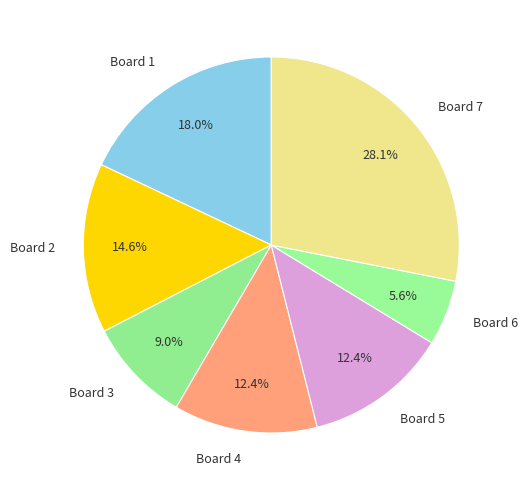

To the nearest percent, what is the difference between the largest and smallest slice percentages?

22%